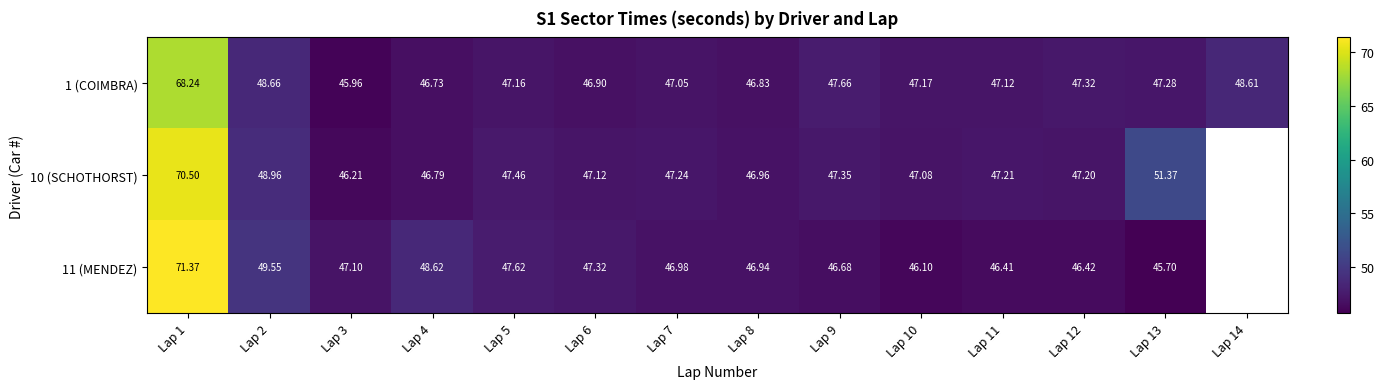

Is it true that 10 (SCHOTHORST) equals 17.2 at Lap 8?

False